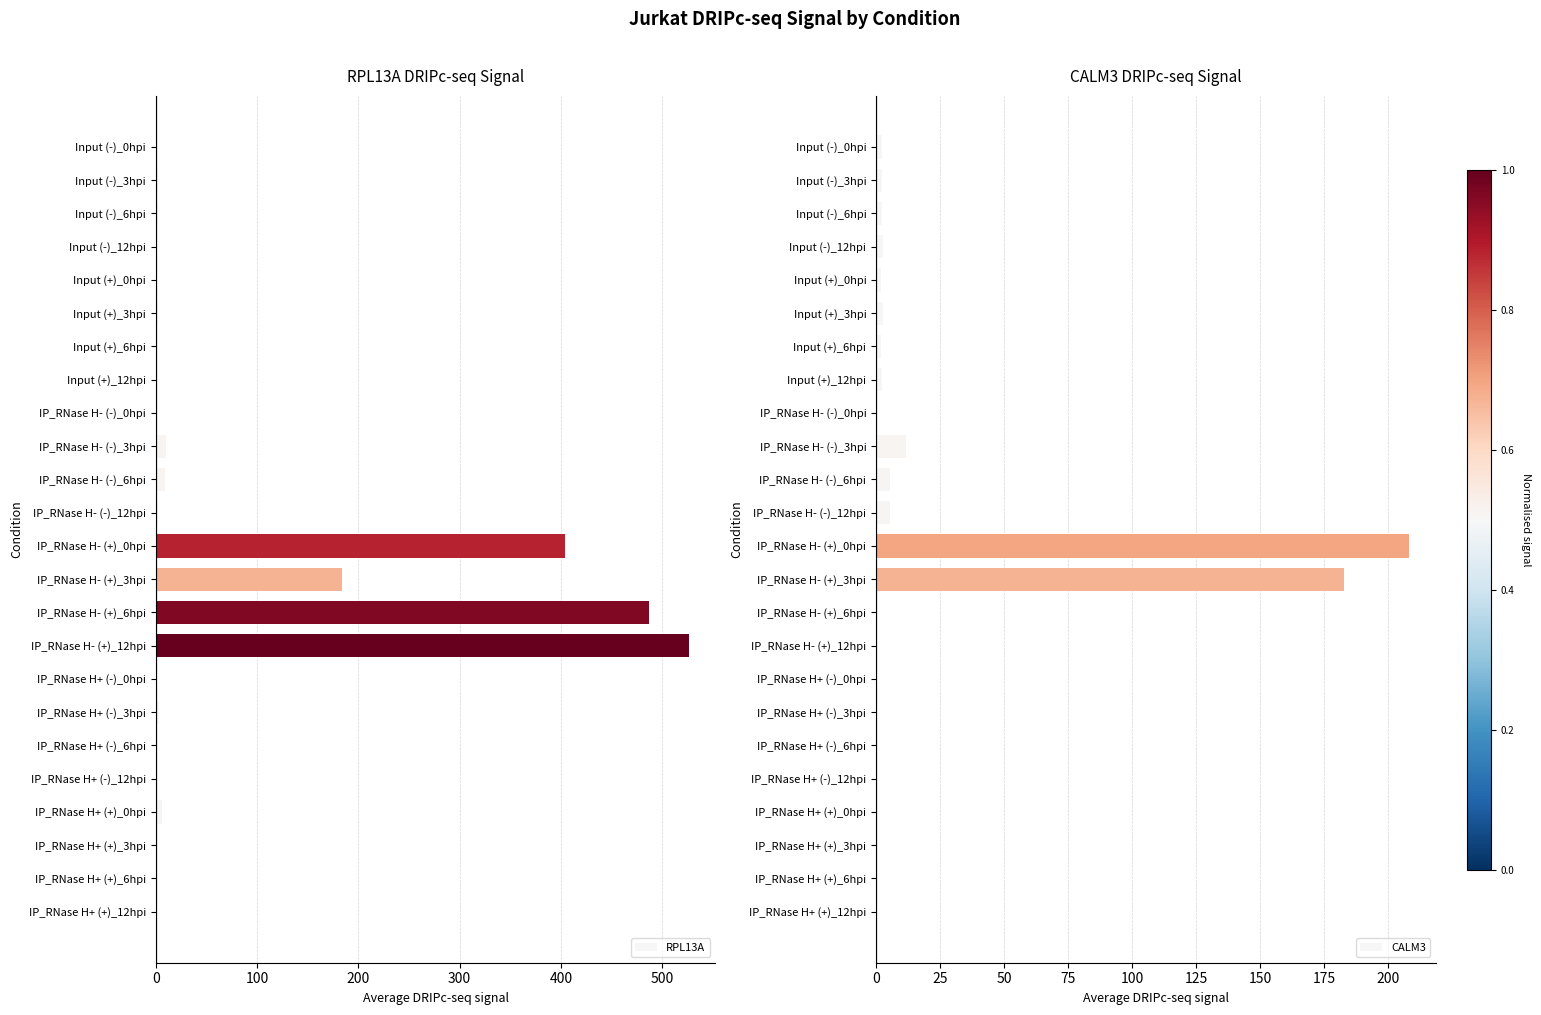

Reading left to right, list all the values displayed in this chart.

RPL13A: 1.5	1.9	1.9	1.6	1.4	2.0	1.2	1.5	0.0	10.2	9.6	2.6	404.4	183.9	486.5	526.3	0.0	3.5	0.0	0.0	6.1	0.0	0.0	0.0
CALM3: 2.4	2.2	2.3	2.8	2.1	2.8	2.0	2.4	0.0	11.7	5.6	5.2	208.2	182.7	0.0	0.0	0.0	0.0	0.0	0.0	0.0	0.0	0.0	0.0